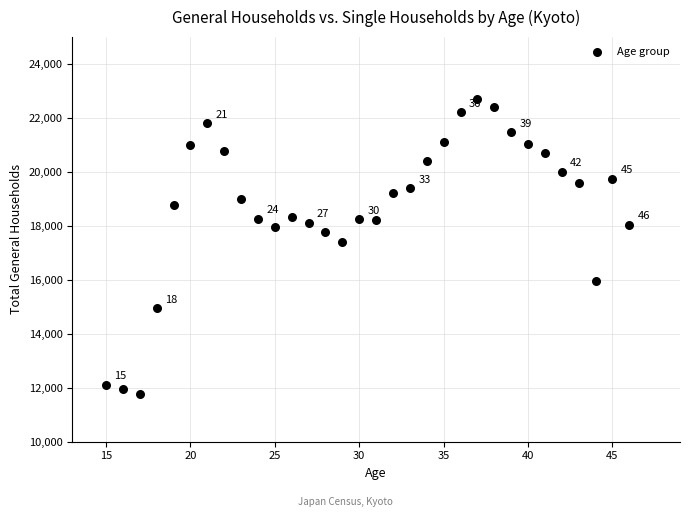

What is the range of X values (max minus min)?

31